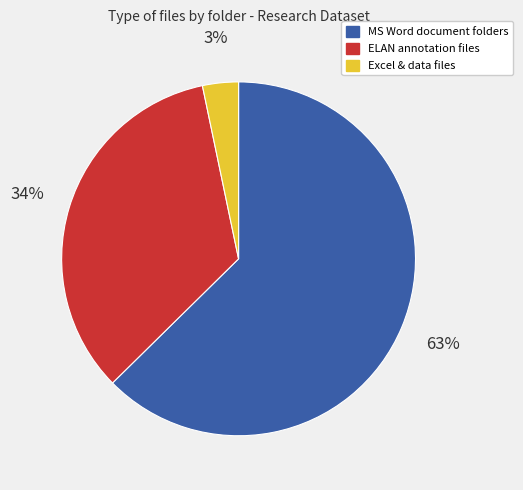

Between Excel & data files and ELAN annotation files, which is larger?

ELAN annotation files